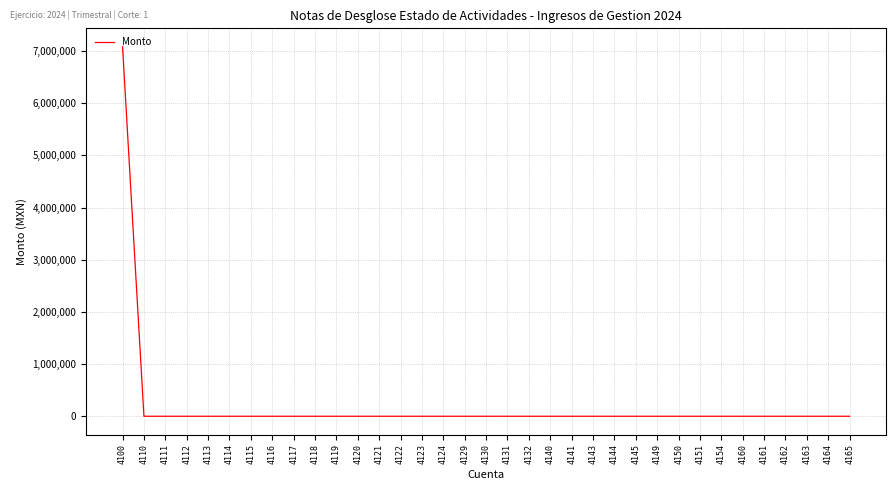

What is the maximum value shown in the chart?

7080469.6